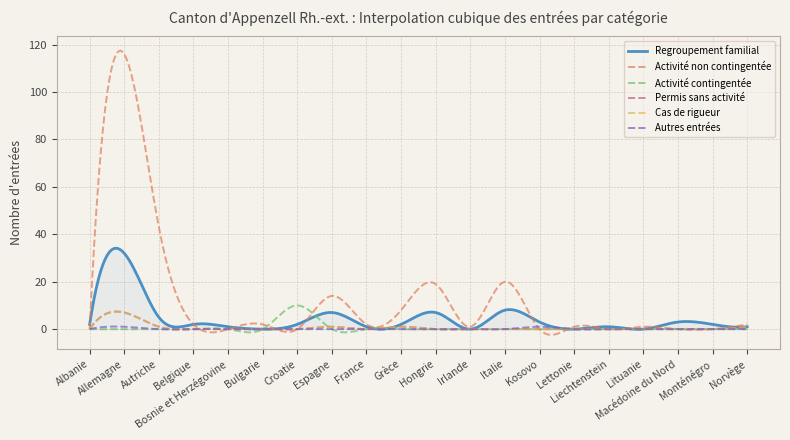

True or false: Cas de rigueur and Activité contingentée cross at least once.

False